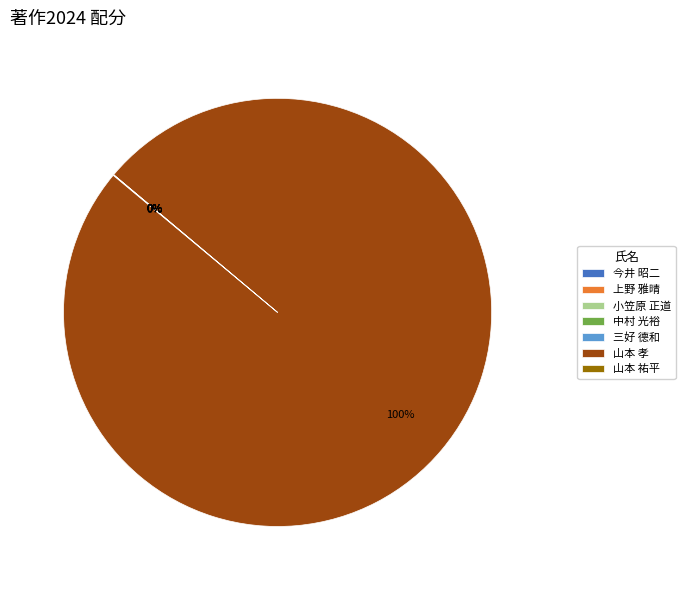

Which category accounts for the majority?

山本 孝